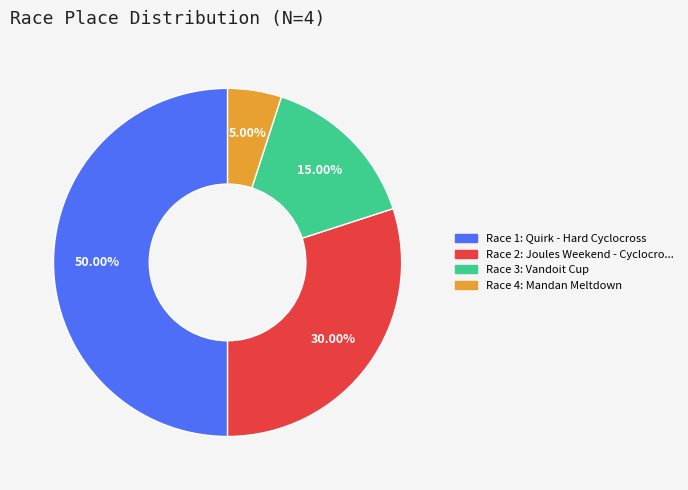

How many slices are in this pie chart?

4